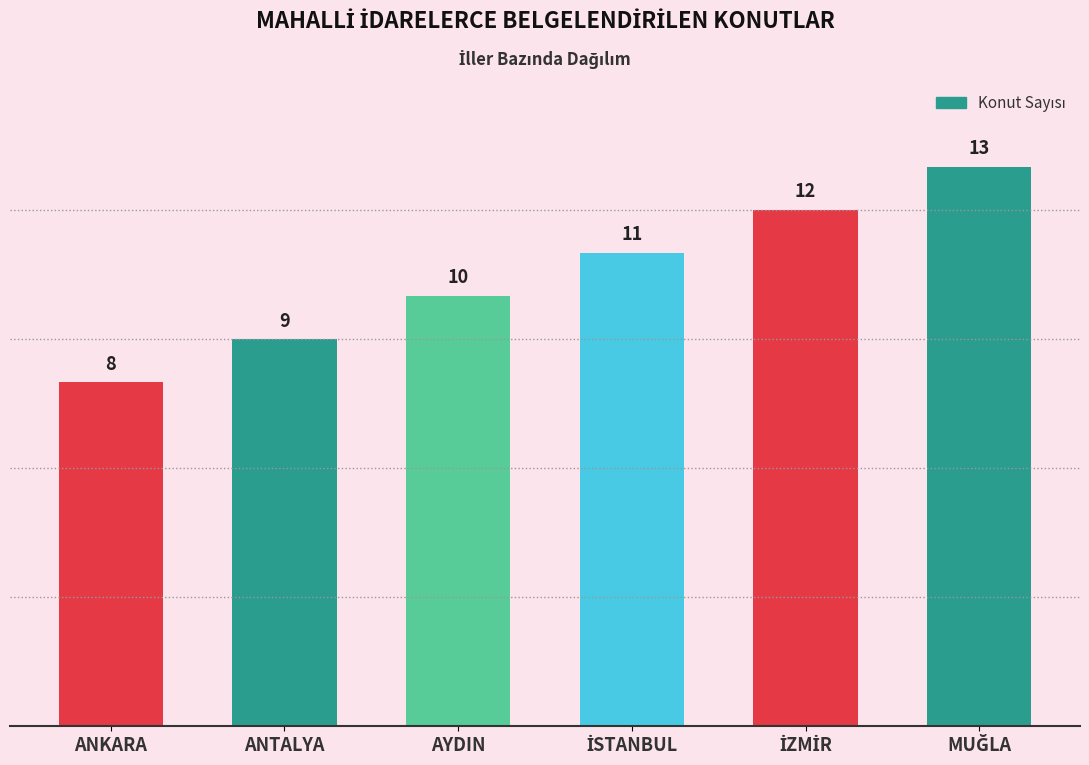

Reading right to left, what are all the values shown in this chart?

13	12	11	10	9	8